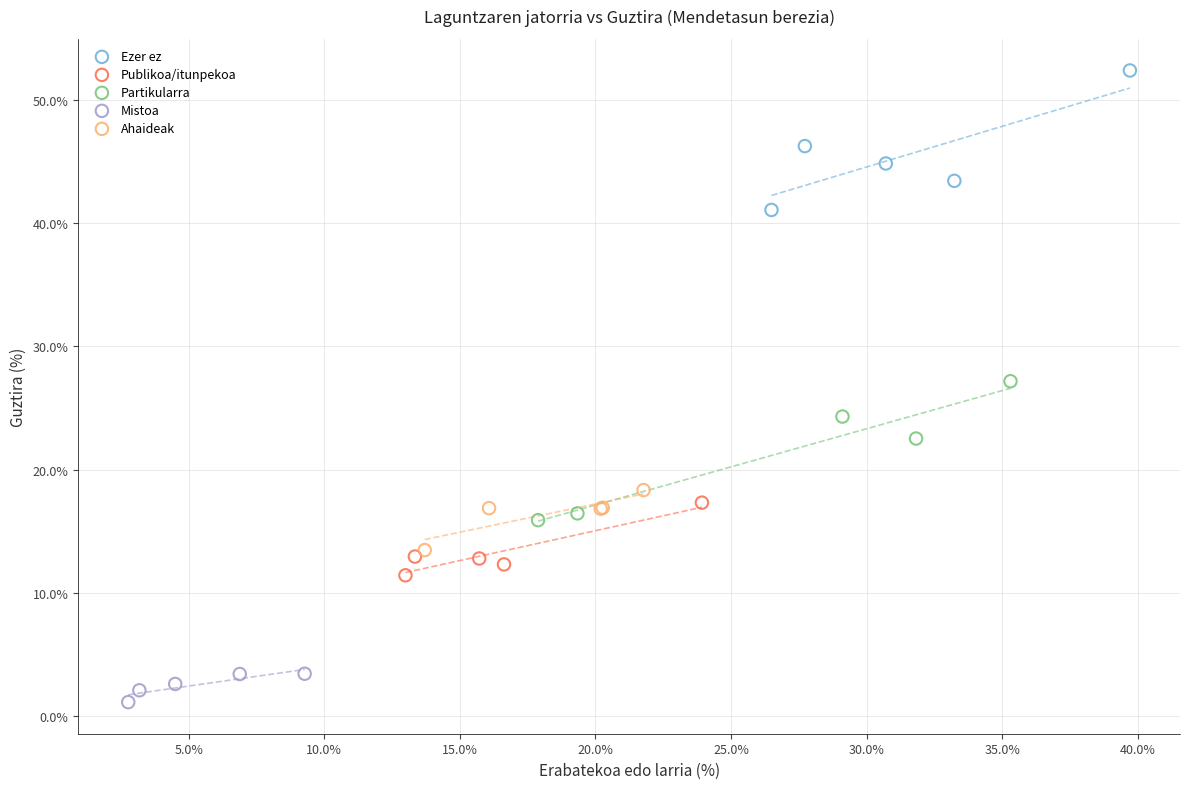

Which series contains the lowest Y value?

Mistoa